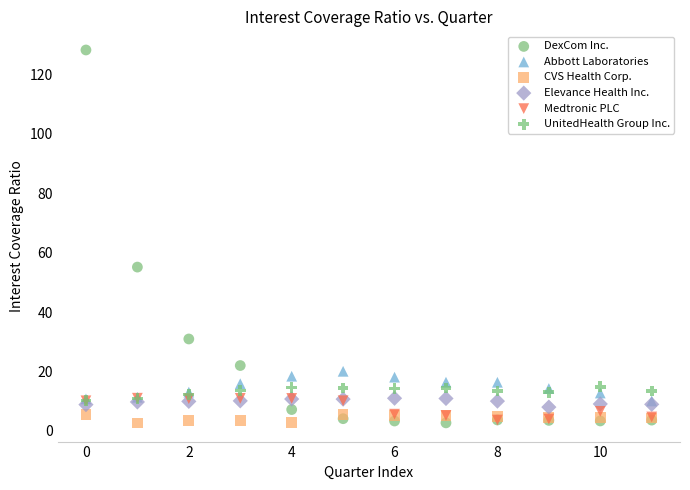

Across all series, what Y value is closest to 65?

55.1